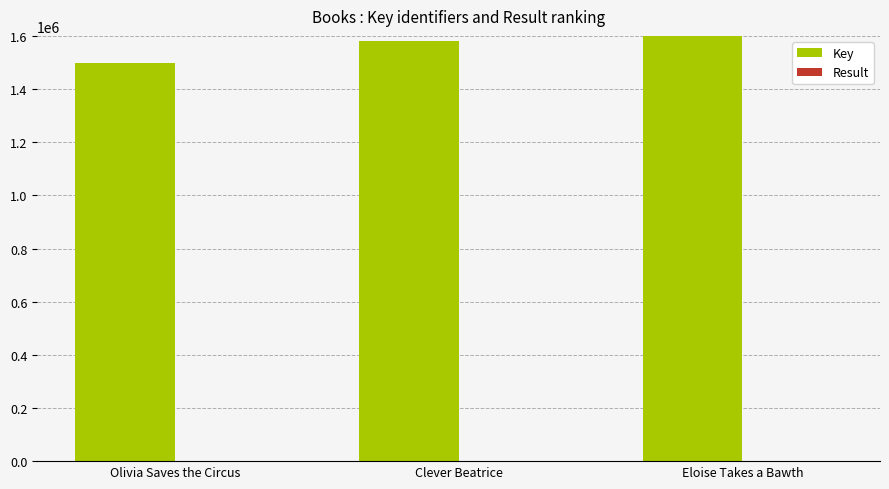

At Olivia Saves the Circus, list the series in order from smallest to largest.

Result, Key